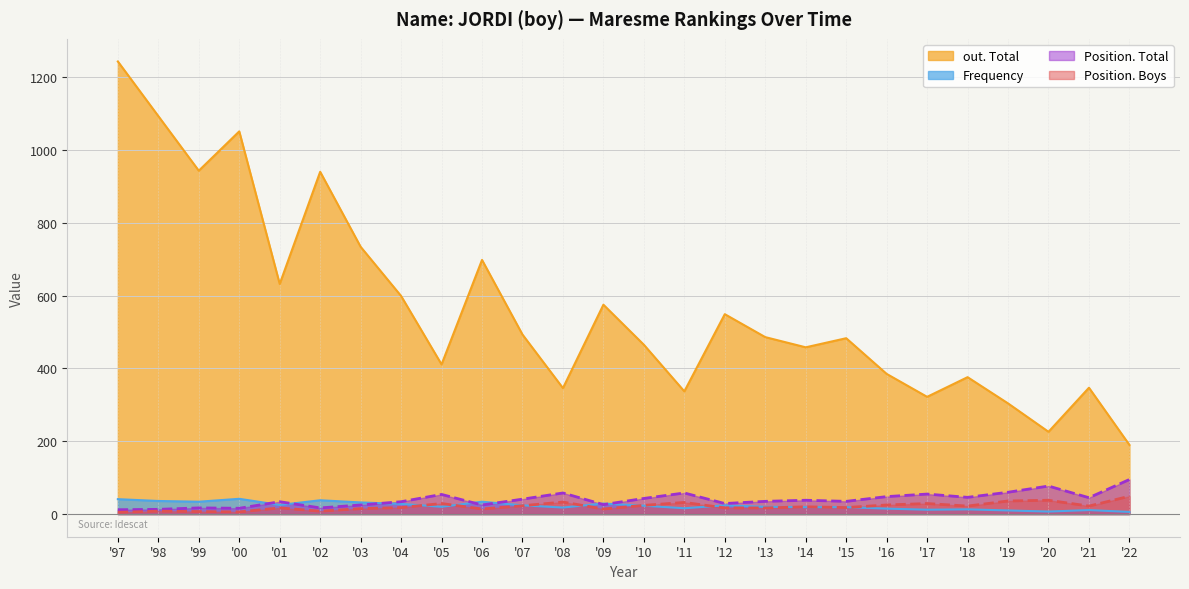

Which series has the largest total across all categories?

out. Total